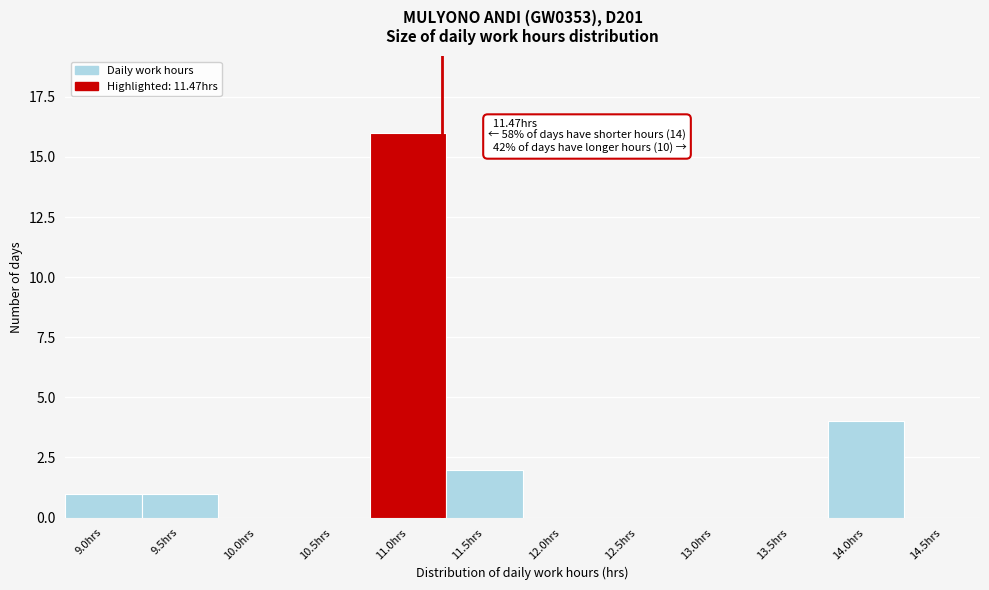

Reading left to right, list all the values displayed in this chart.

9.0hrs=1	9.5hrs=1	10.0hrs=0	10.5hrs=0	11.0hrs=16	11.5hrs=2	12.0hrs=0	12.5hrs=0	13.0hrs=0	13.5hrs=0	14.0hrs=4	14.5hrs=0